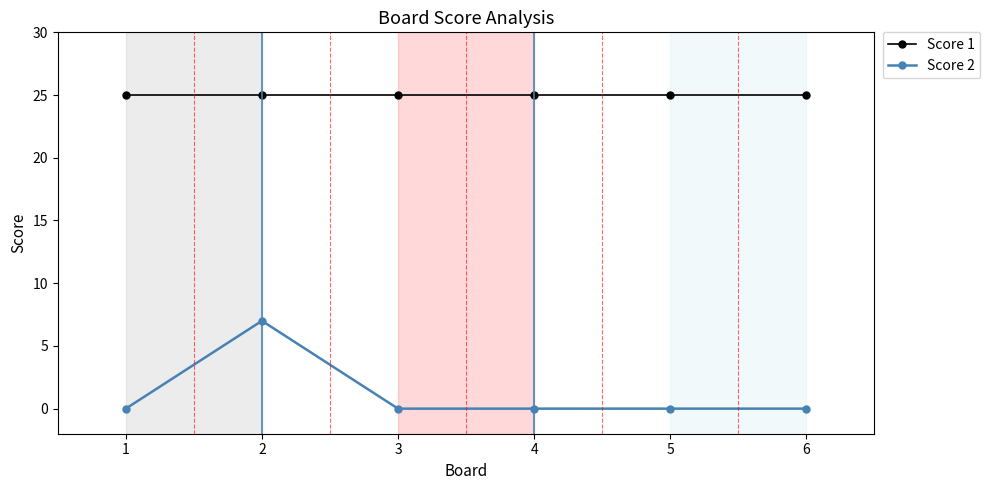

True or false: Score 2 and Score 1 intersect in this chart.

False